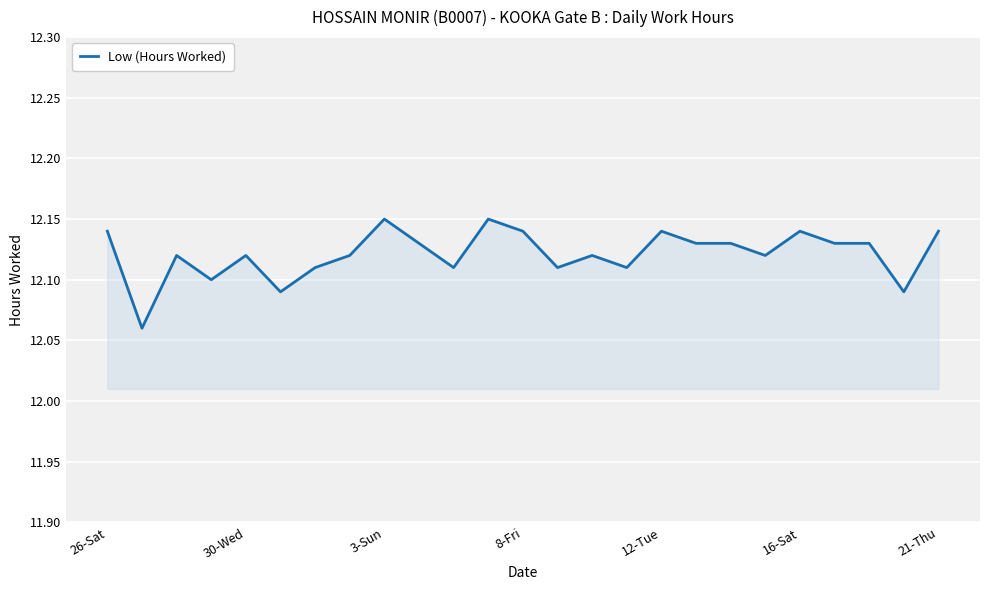

Reading right to left, extract all data points from this chart.

12.1	12.1	12.1	12.1	12.1	12.1	12.1	12.1	12.1	12.1	12.1	12.1	12.1	12.2	12.1	12.1	12.2	12.1	12.1	12.1	12.1	12.1	12.1	12.1	12.1